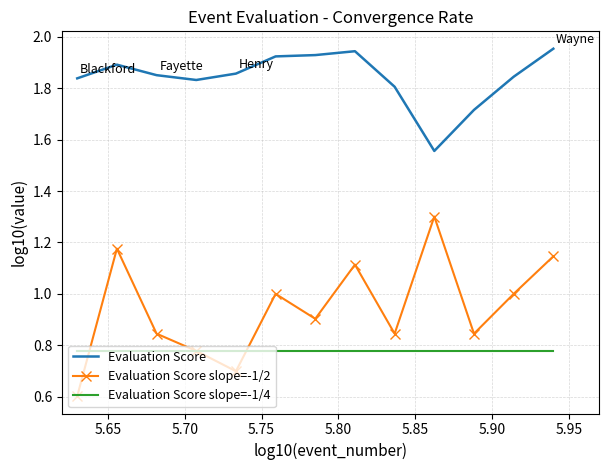

Which series has the widest spread of values?

Evaluation Score slope=-1/2